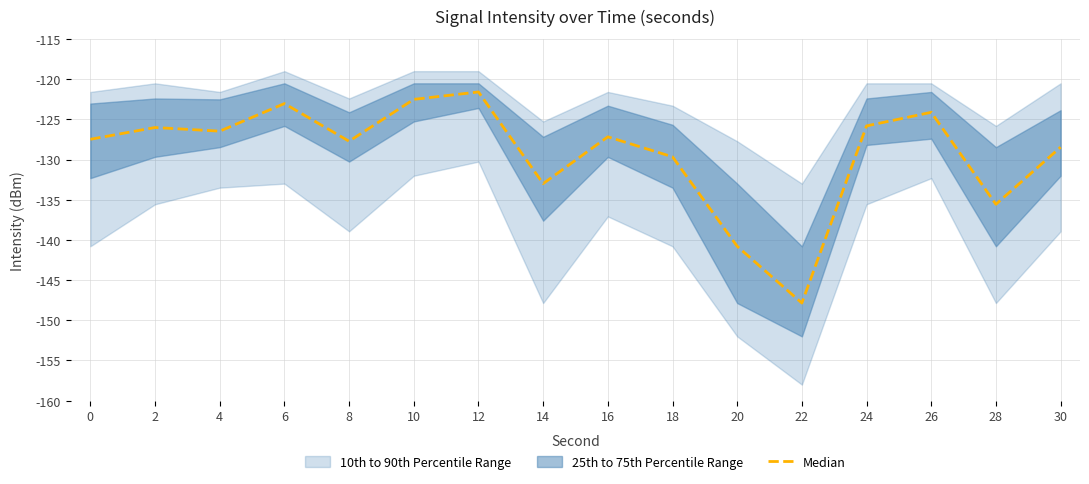

Where is the data nearest to the value -134?

14